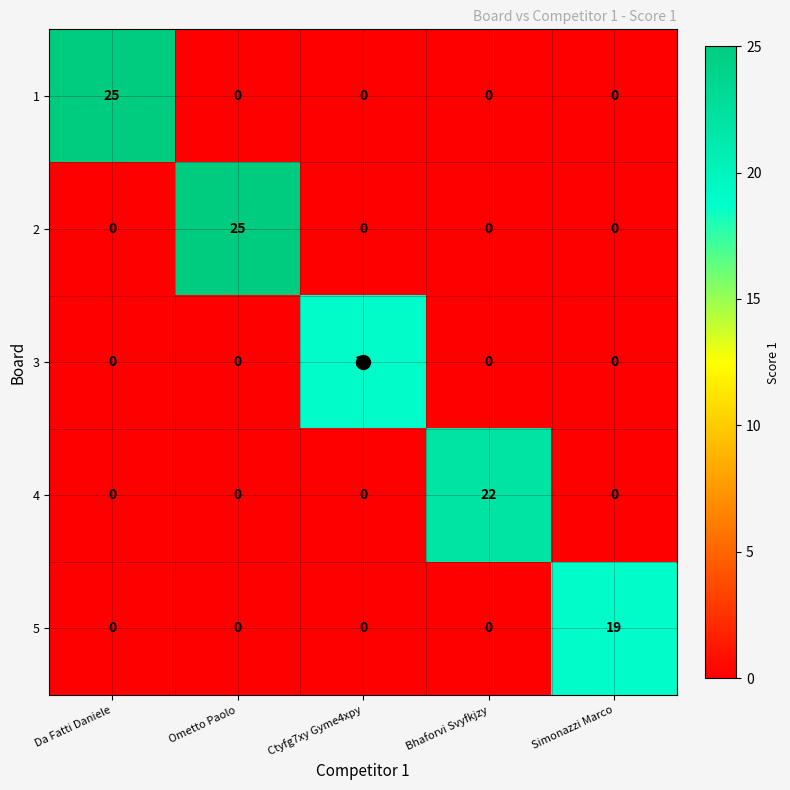

At how many categories does at least one series exceed 15?

5